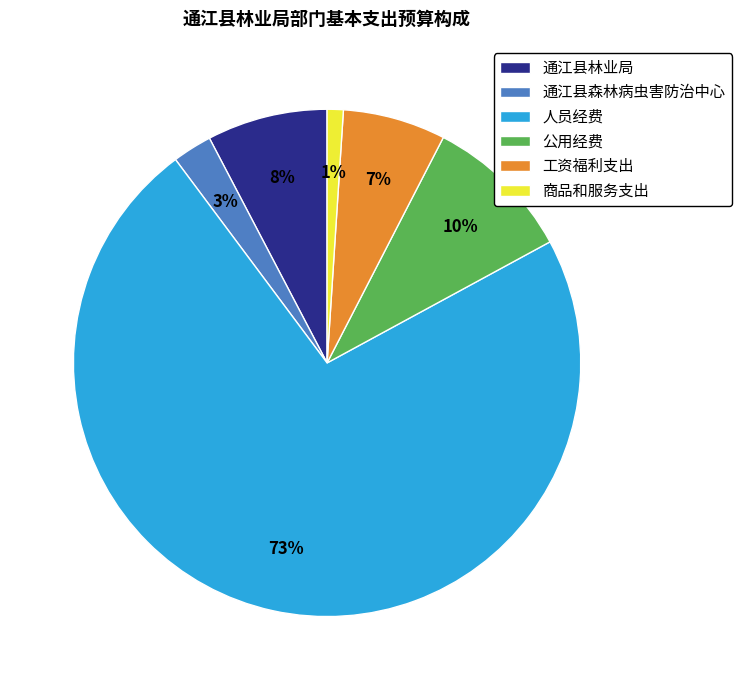

Combined, do 商品和服务支出 and 工资福利支出 account for over 50%?

No